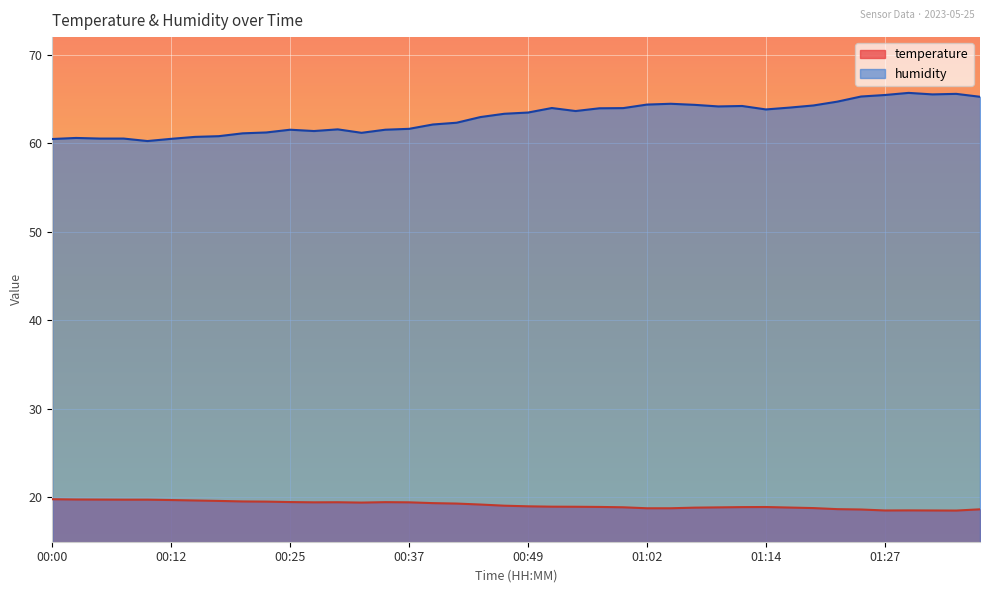

What is the difference between the highest and lowest values at 01:24?

46.7